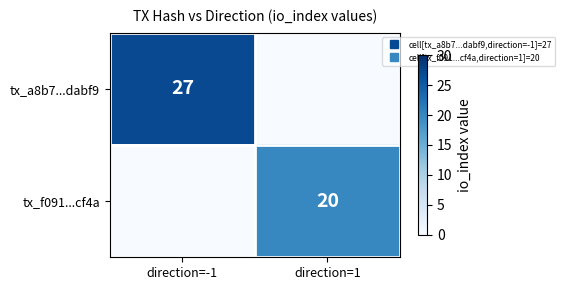

What is the sum of the tx_f091...cf4a values at direction=-1 and direction=1?

20